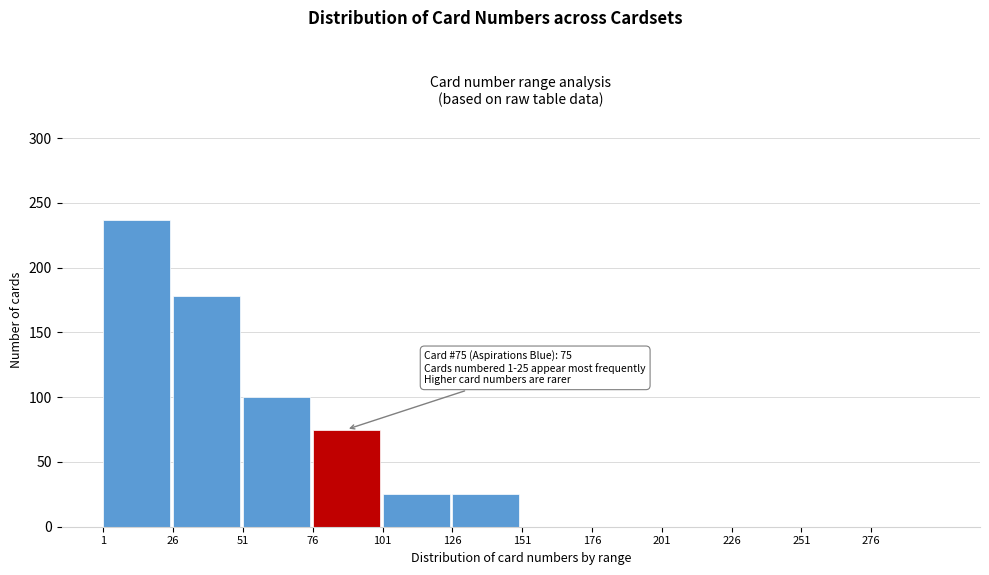

Over which range of the x-axis is the bar tallest?

1 to 26